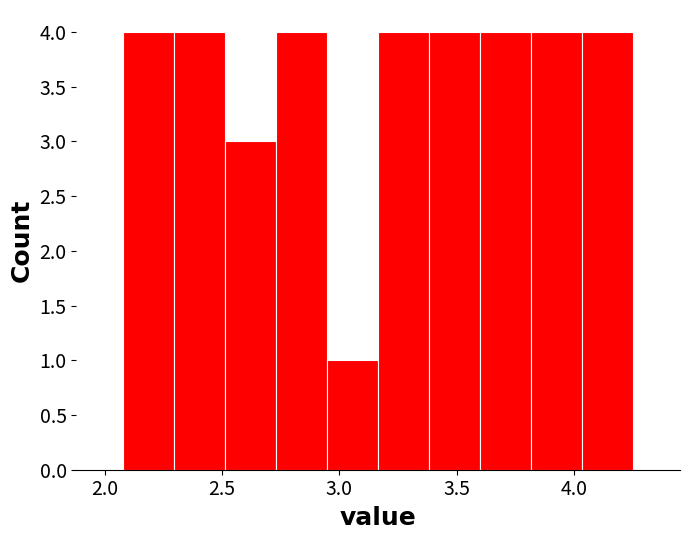

Reading left to right, list every bar in this chart as the range it spans on the x-axis followed by its height. Neither the bar edges nor the heights are printed on the chart, so give them approximately, as read against the axes.

2.10 to 2.30: 4
2.30 to 2.50: 4
2.50 to 2.75: 3
2.75 to 2.95: 4
2.95 to 3.15: 1
3.15 to 3.40: 4
3.40 to 3.60: 4
3.60 to 3.80: 4
3.80 to 4.05: 4
4.05 to 4.25: 4